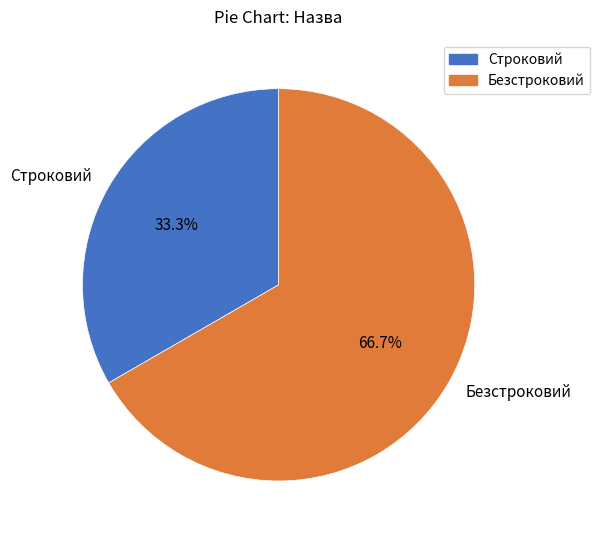

Between Безстроковий and Строковий, which is larger?

Безстроковий